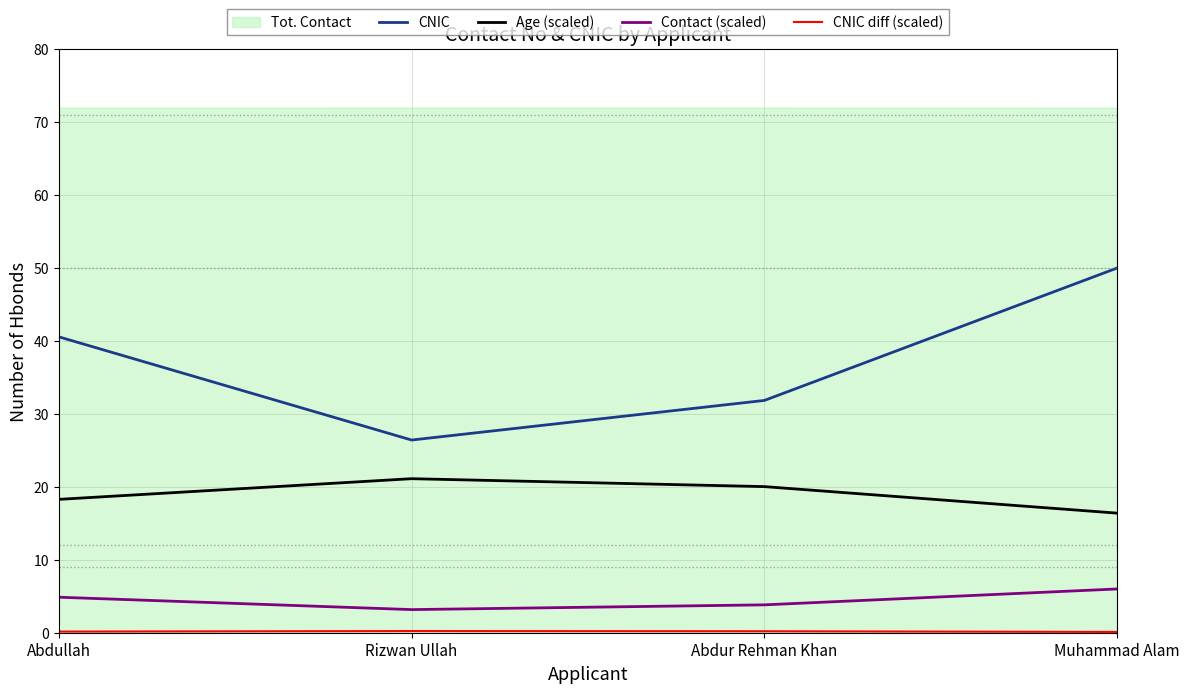

The CNIC diff (scaled) series shows 0.1 at Abdur Rehman Khan. True or false?

False